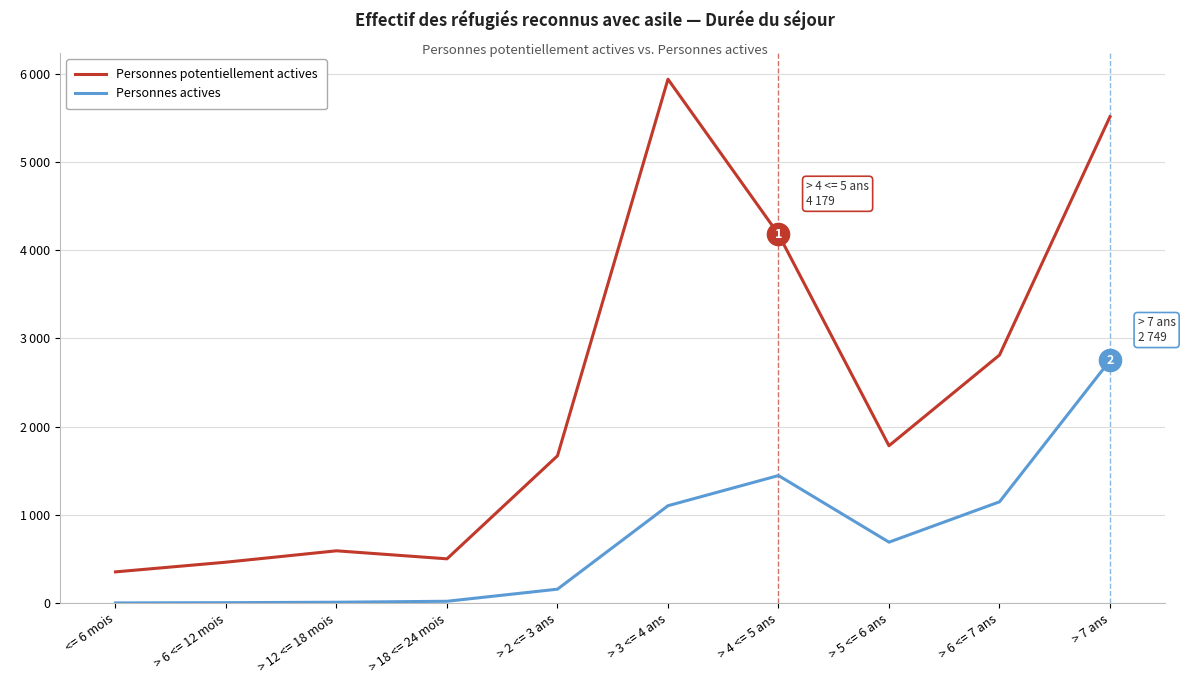

What is the average value of the Personnes potentiellement actives series?

2379